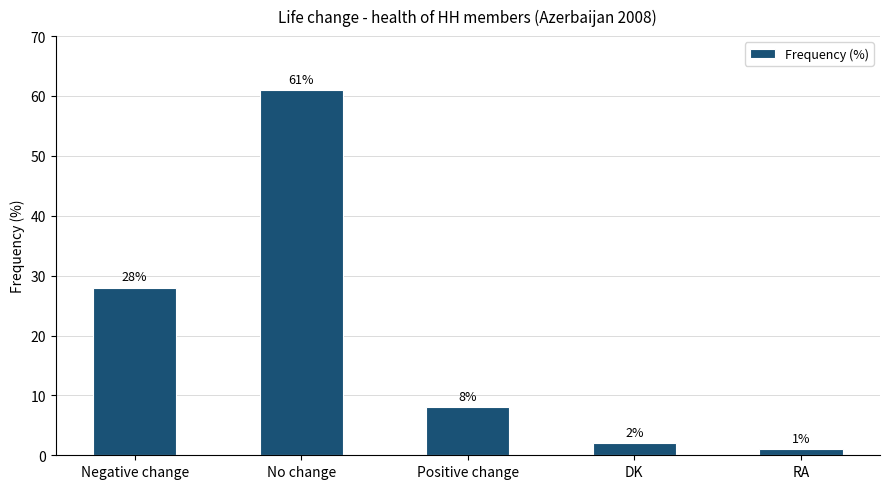

Reading right to left, list all the values displayed in this chart.

1	2	8	61	28